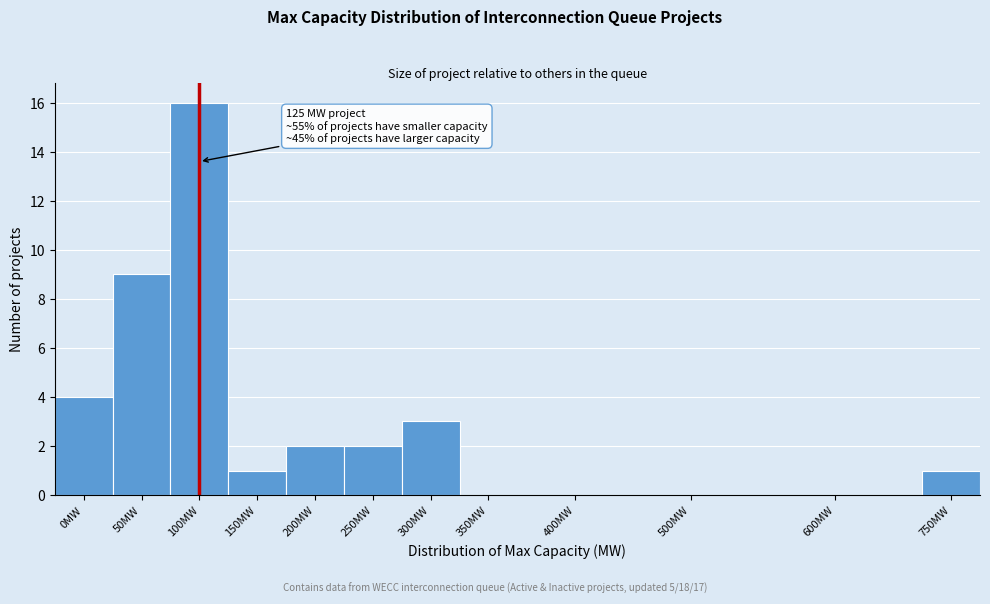

Reading left to right, extract all data points from this chart.

0MW=4	50MW=9	100MW=16	150MW=1	200MW=2	250MW=2	300MW=3	350MW=0	400MW=0	500MW=0	600MW=0	750MW=1